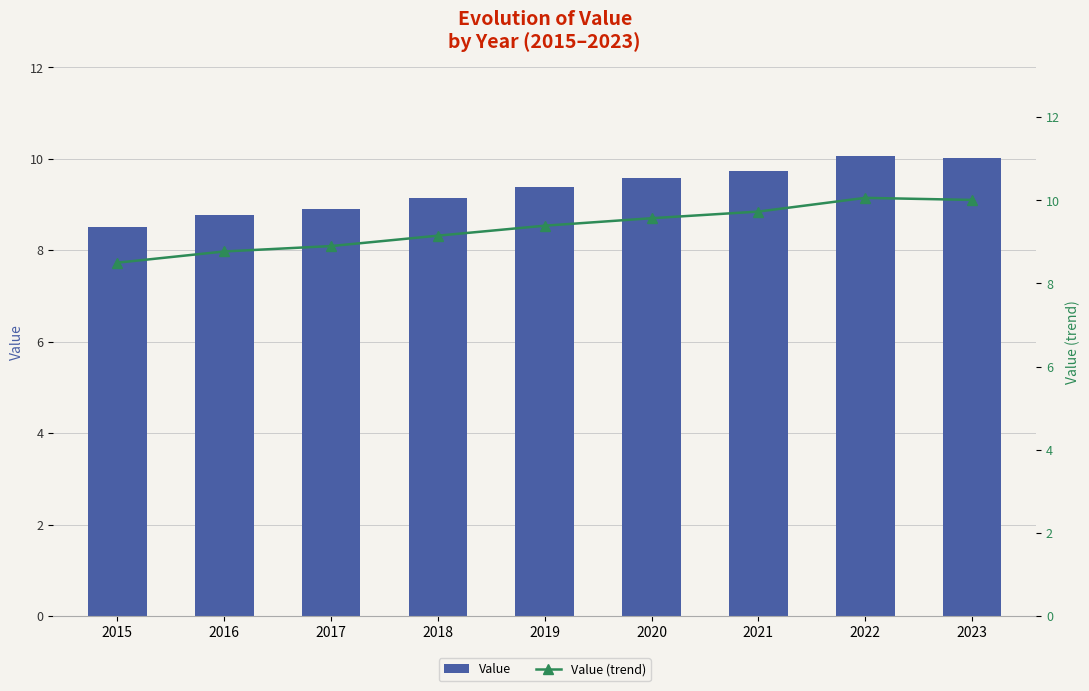

Which category has the highest value across all series?

2022